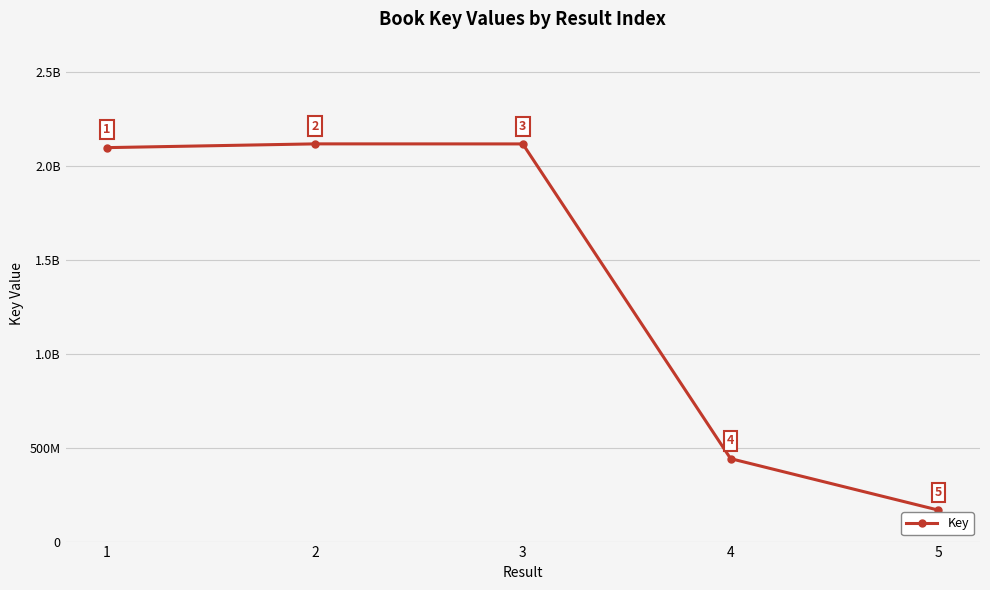

Which label corresponds to the smallest value in the chart?

5